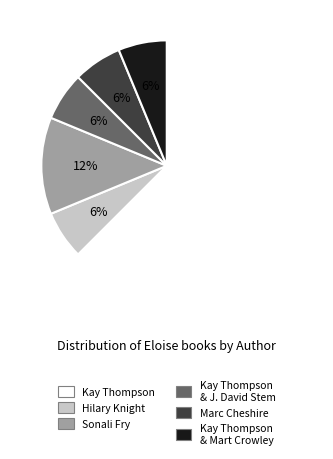

To the nearest percent, what is the combined percentage of Kay Thompson and Hilary Knight?

69%